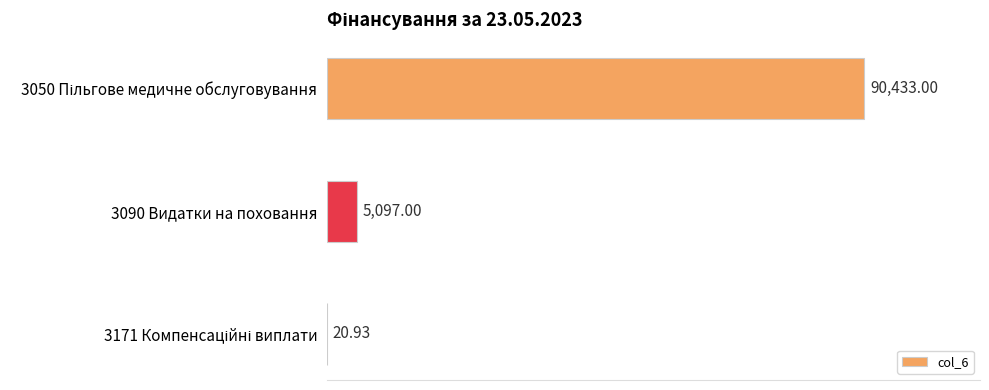

At which label is the value closest to 45226?

3090 Видатки на поховання